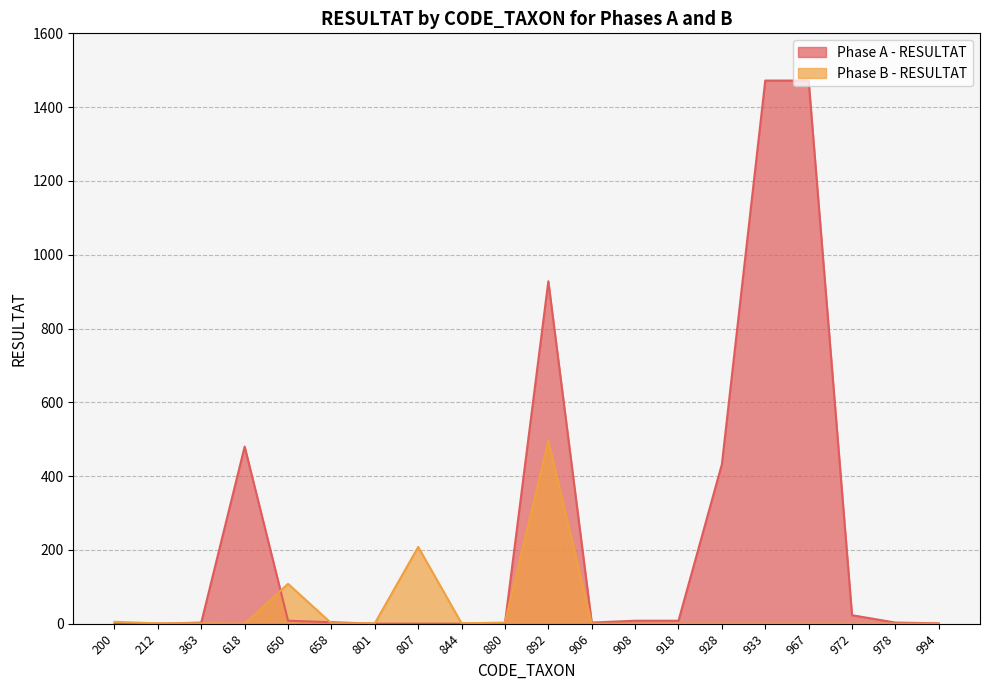

Which has a higher value, 994 or 844?

994